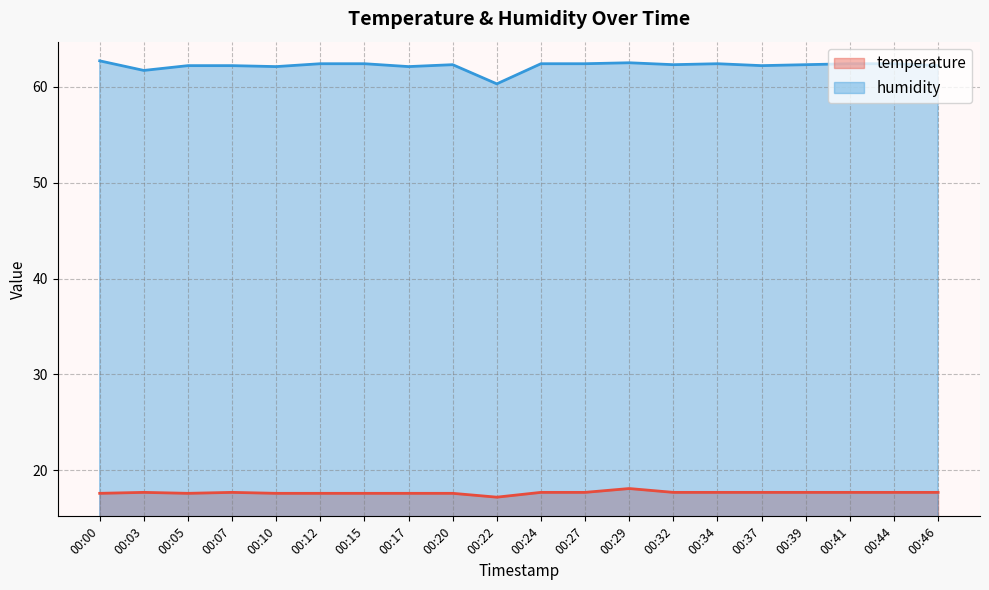

Which series has the largest range (max minus min)?

humidity